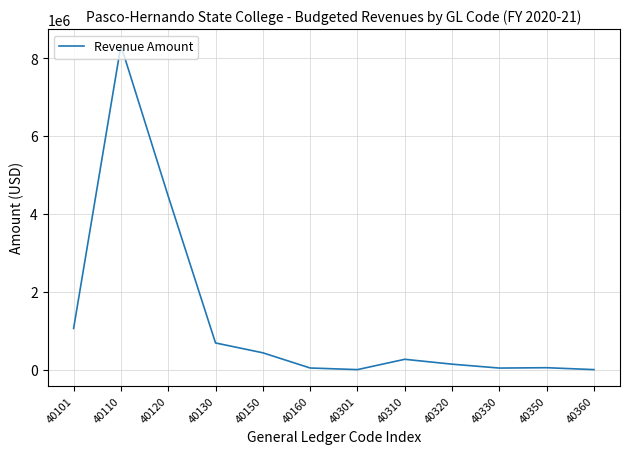

Approximately how many times larger is the value at 40310 compared to 40130?

0.4